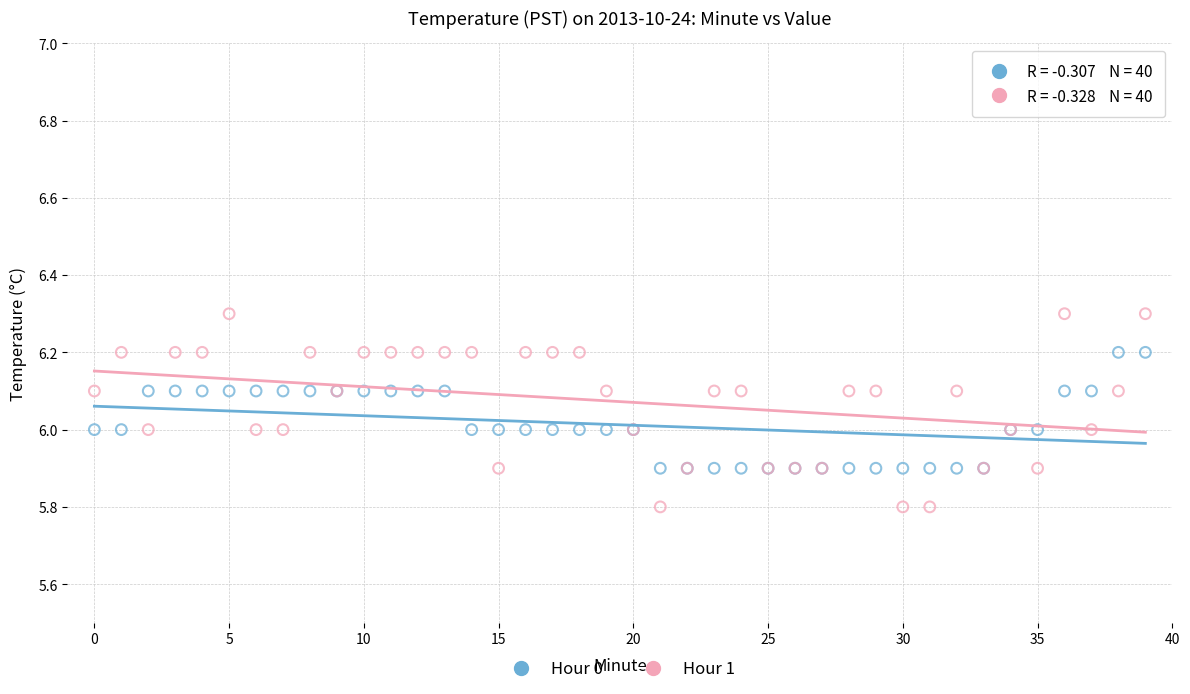

Which series reaches the maximum Y coordinate?

Hour 1